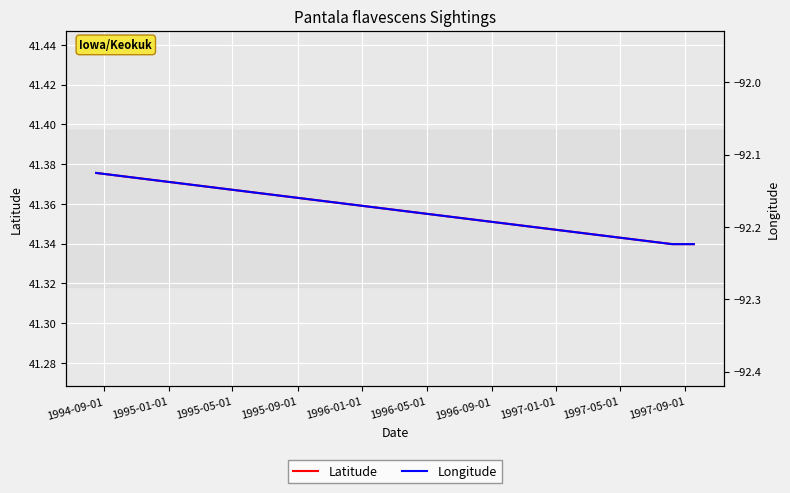

Reading left to right, transcribe all the data shown in this chart.

Latitude: 41.4	41.3	41.3
Longitude: -92.1	-92.2	-92.2